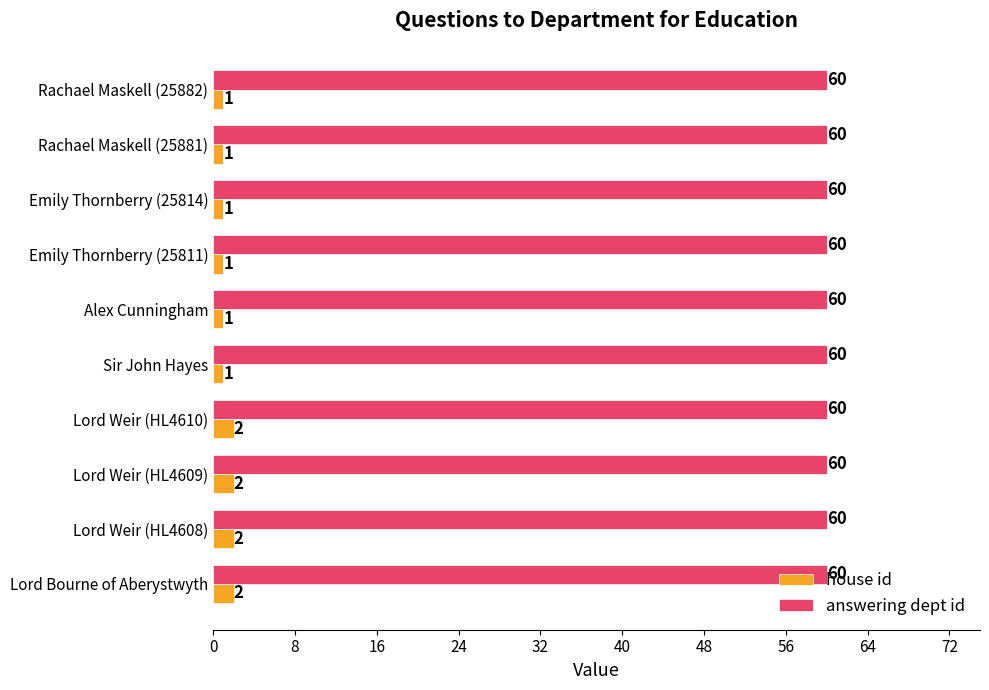

True or false: answering dept id has a value of 60 at Lord Weir (HL4608).

True